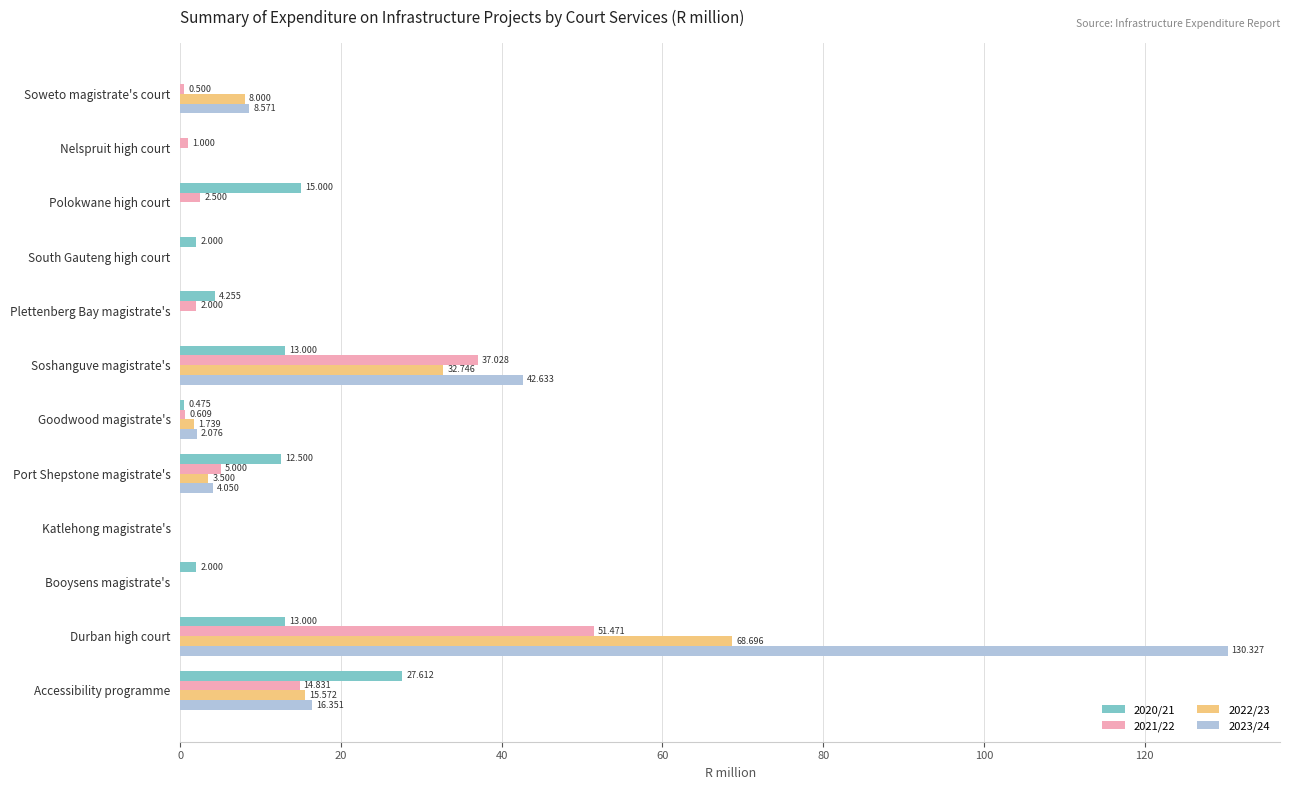

What are all the series names shown in the legend?

2020/21, 2021/22, 2022/23, 2023/24